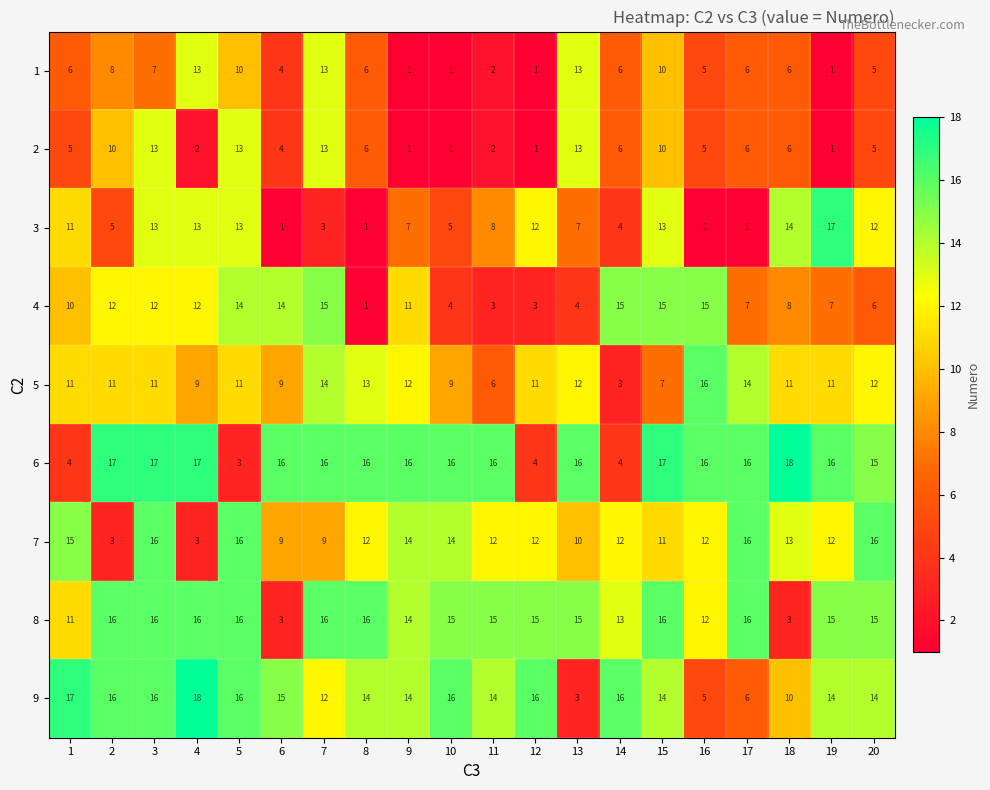

Read the 5 value at 1, to the nearest 5.

10